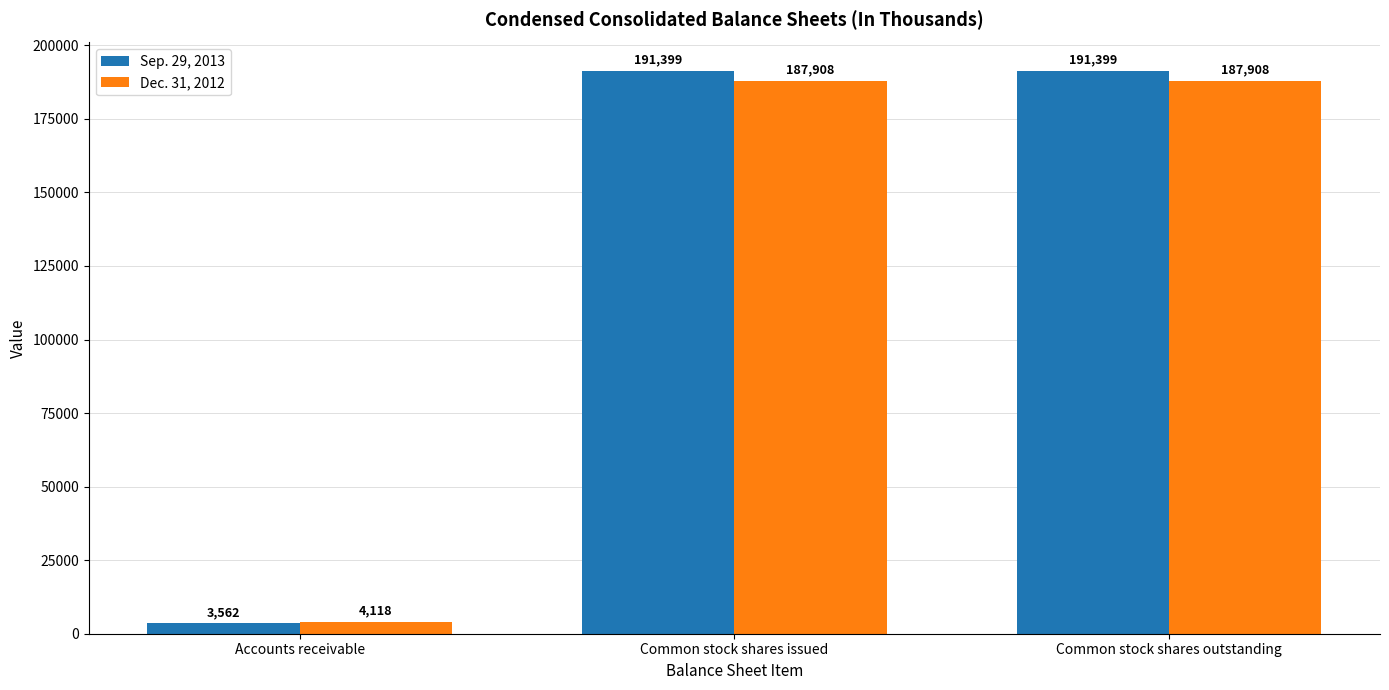

What is the value of the Sep. 29, 2013 bar at the 3rd from the left?

191399